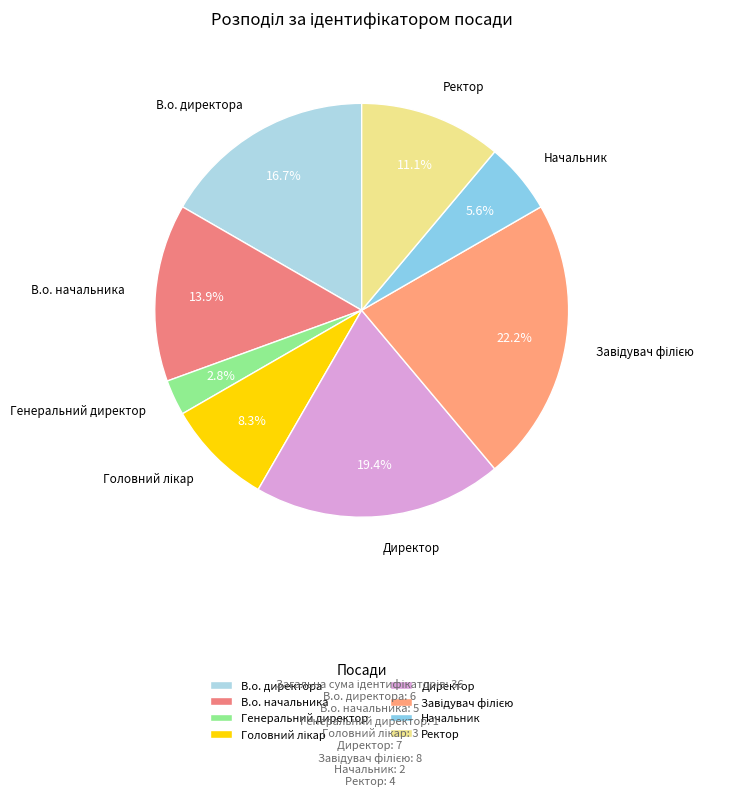

Which slice is the smallest?

Генеральний директор